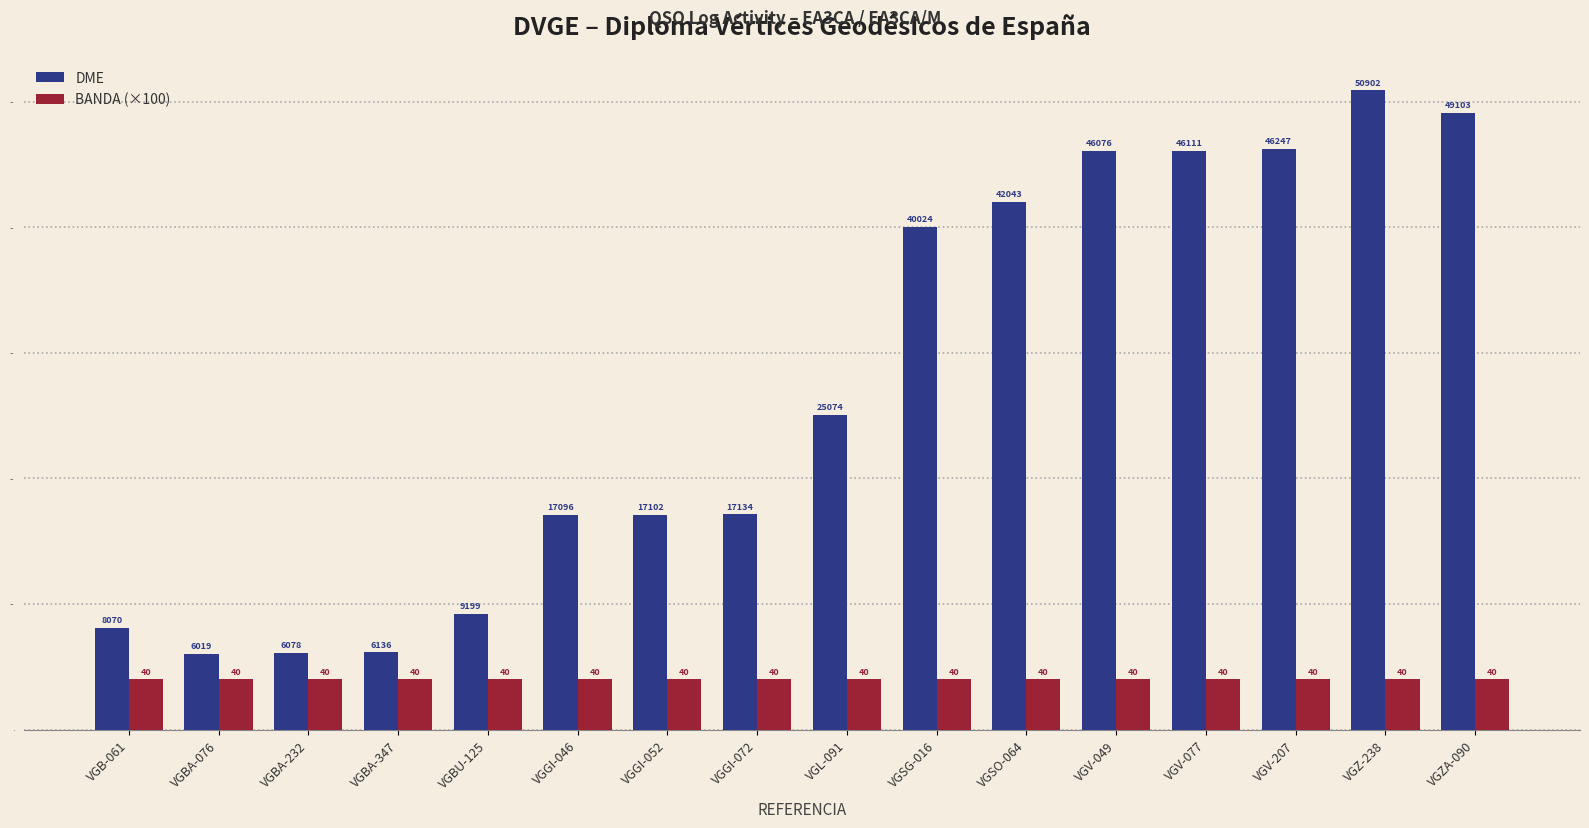

Reading left to right, what are all the values shown in this chart?

DME: 8070	6019	6078	6136	9199	17096	17102	17134	25074	40024	42043	46076	46111	46247	50902	49103
BANDA (×100): 4000	4000	4000	4000	4000	4000	4000	4000	4000	4000	4000	4000	4000	4000	4000	4000